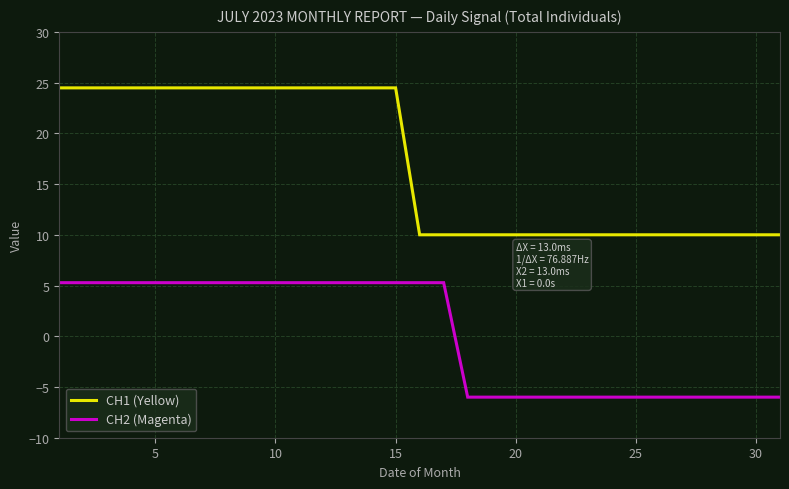

What is the greatest value displayed?

24.5